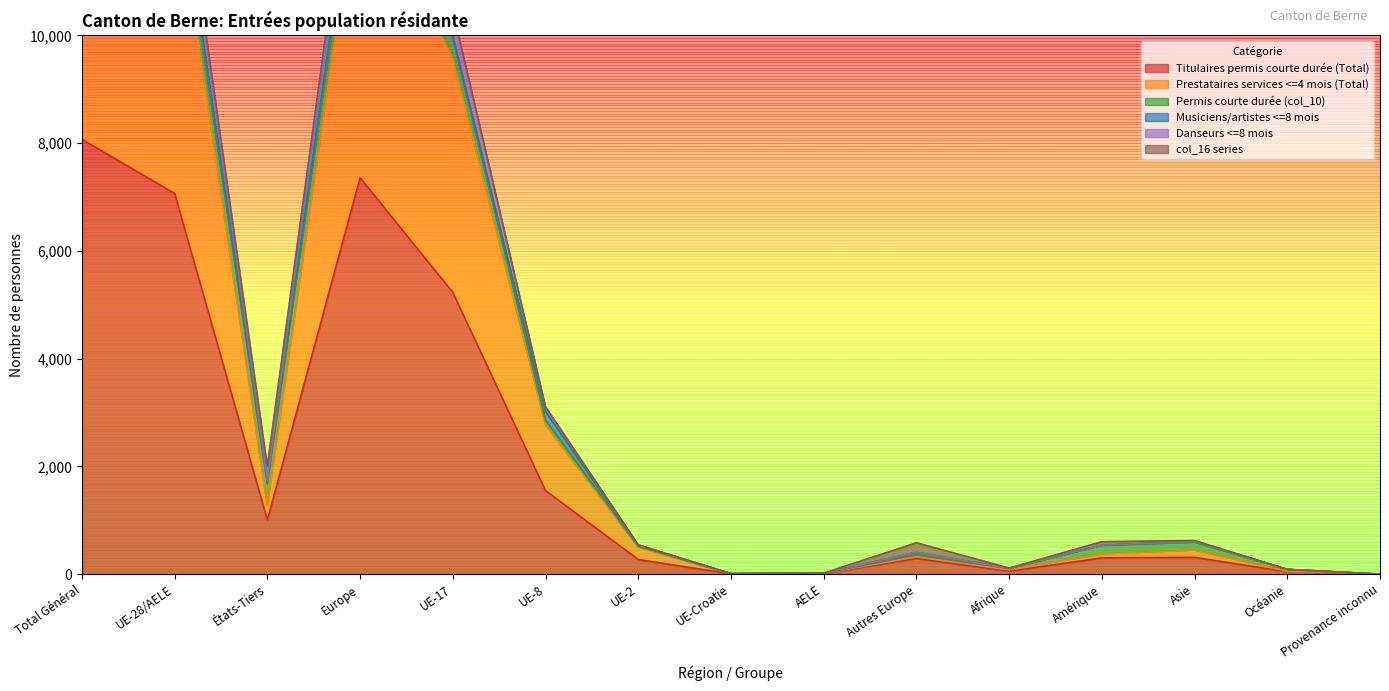

At which label does Titulaires permis courte durée (Total) reach its peak?

Total Général